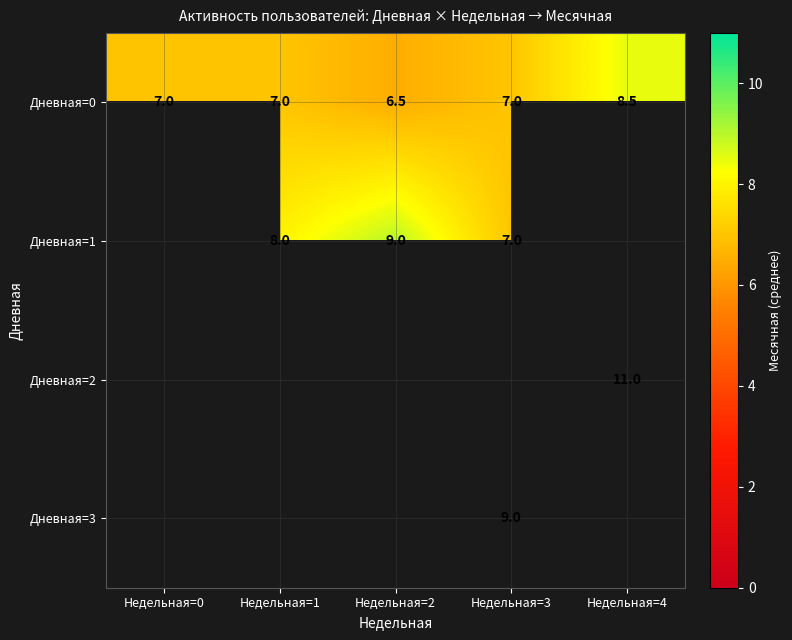

How many categories are shown in the chart?

5